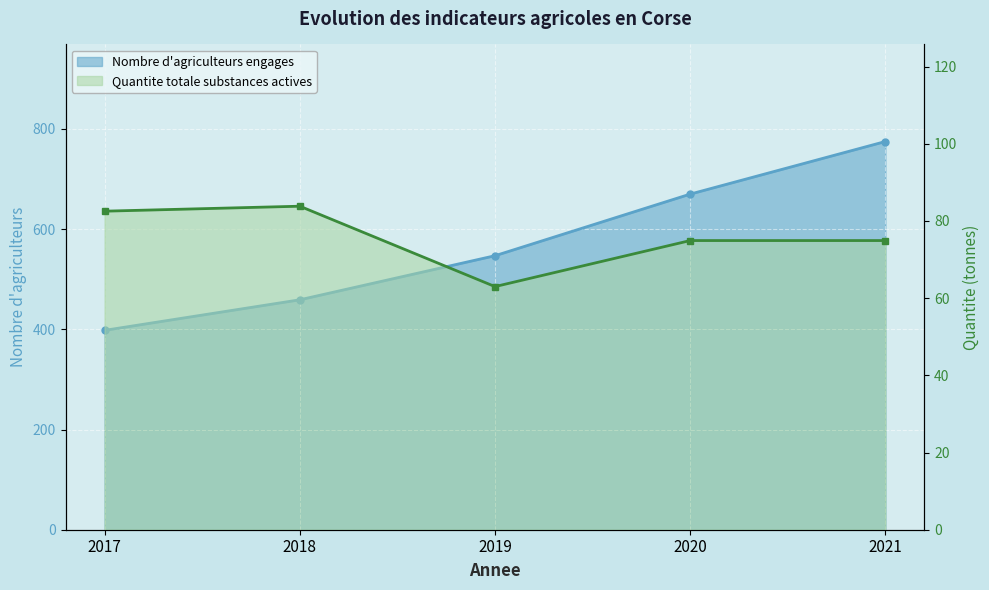

At which category is the sum across all series the highest?

2021